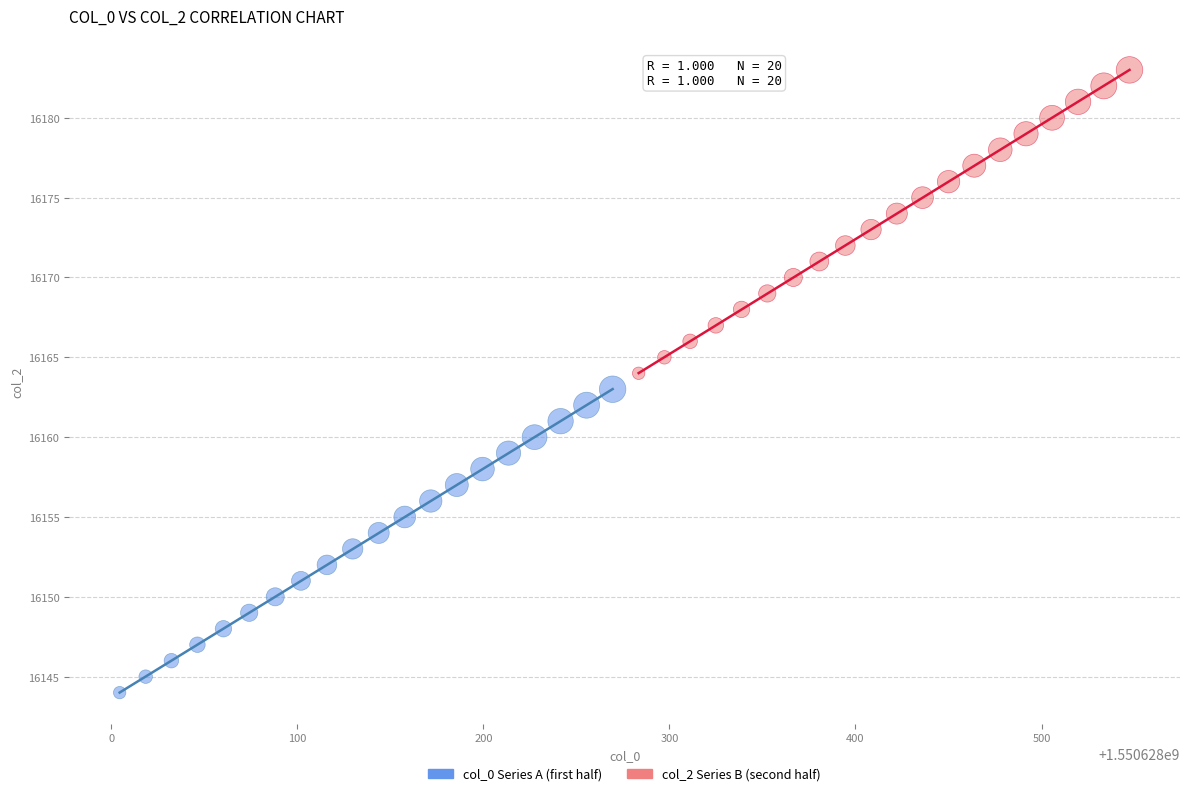

Which series reaches the maximum Y coordinate?

col_2 Series B (second half)